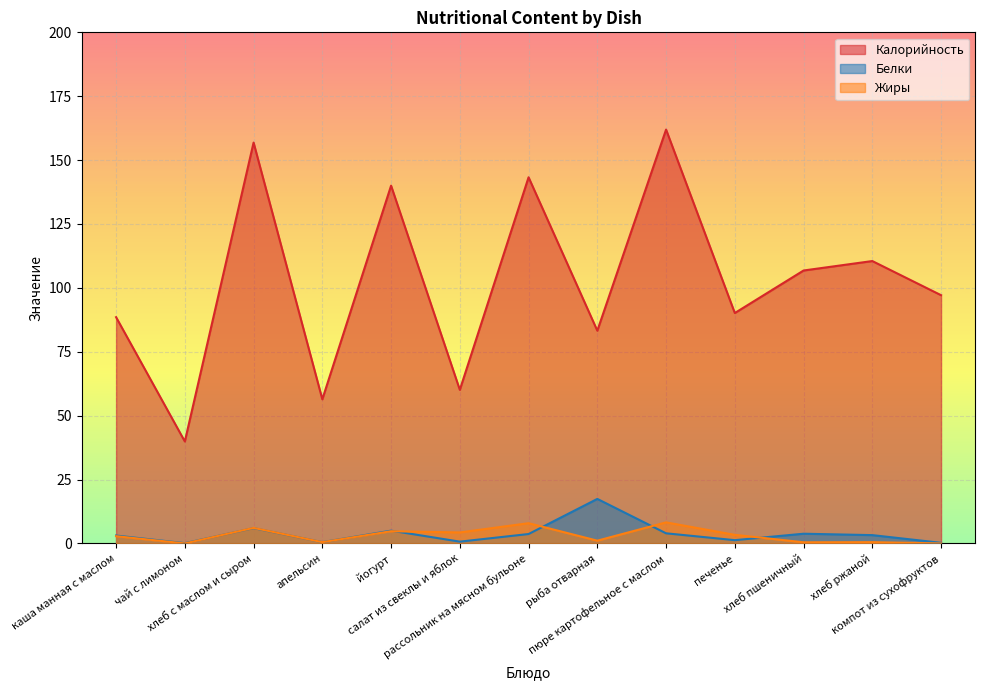

What is the difference between the Белки values at хлеб с маслом и сыром and печенье?

4.7